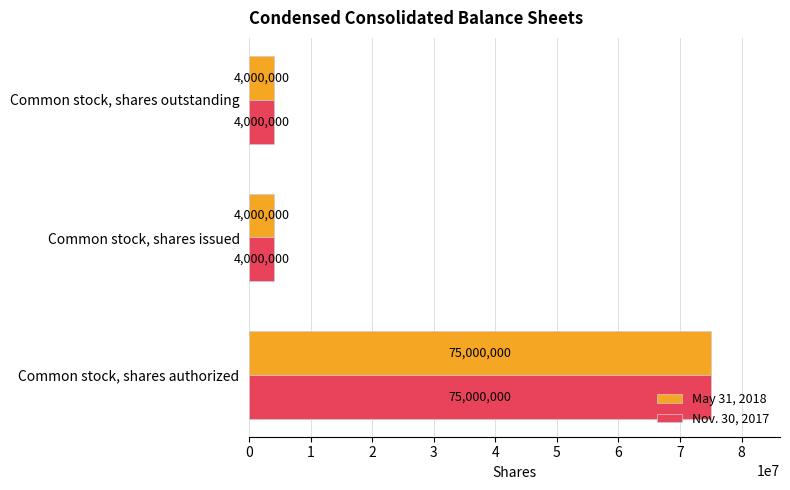

The Nov. 30, 2017 series shows 6731284 at Common stock, shares outstanding. True or false?

False